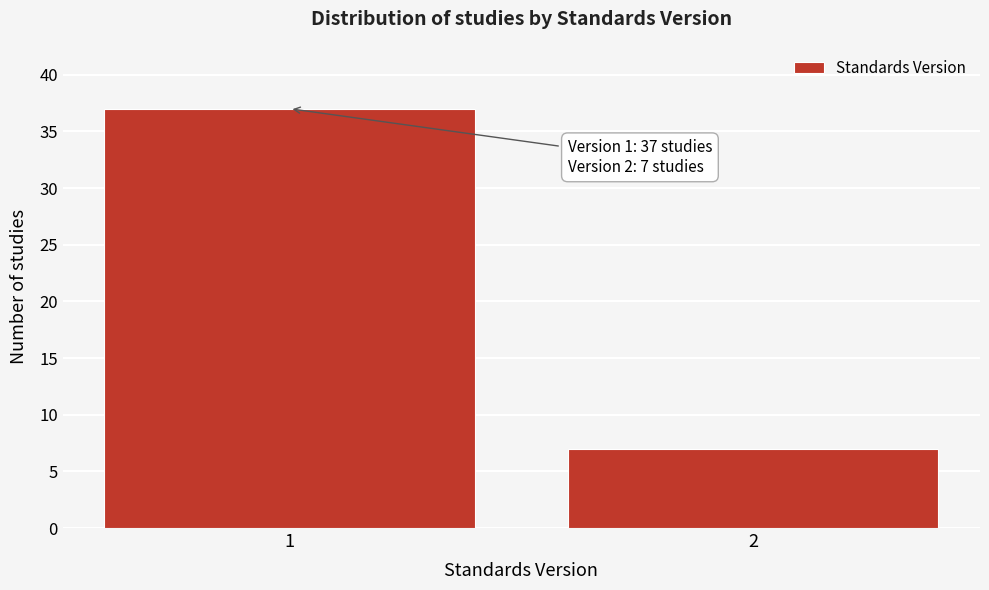

Reading left to right, extract all data points from this chart.

1=37	2=7